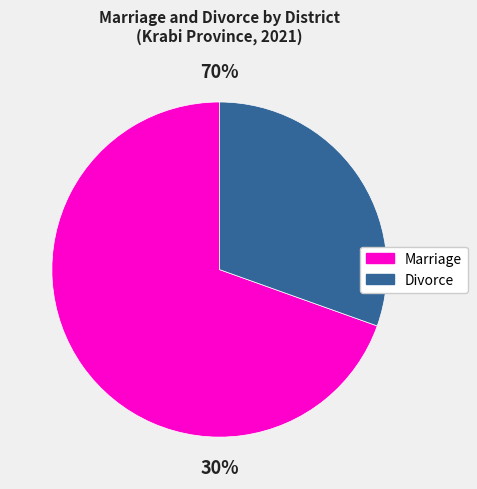

Which series has the largest range (max minus min)?

Marriage 2021